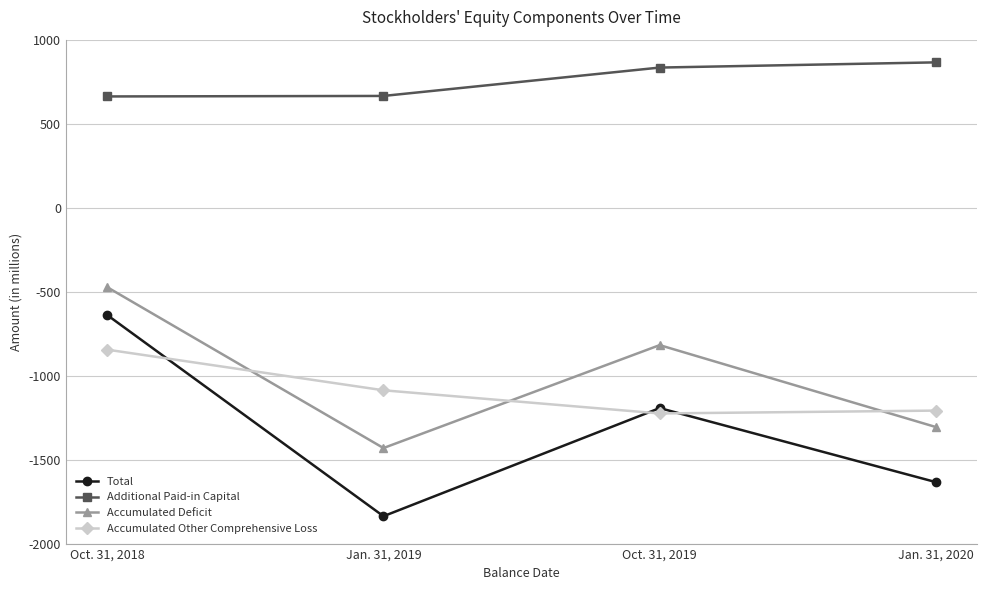

What value does the Accumulated Deficit series have at Jan. 31, 2020, to the nearest 100?

-1300